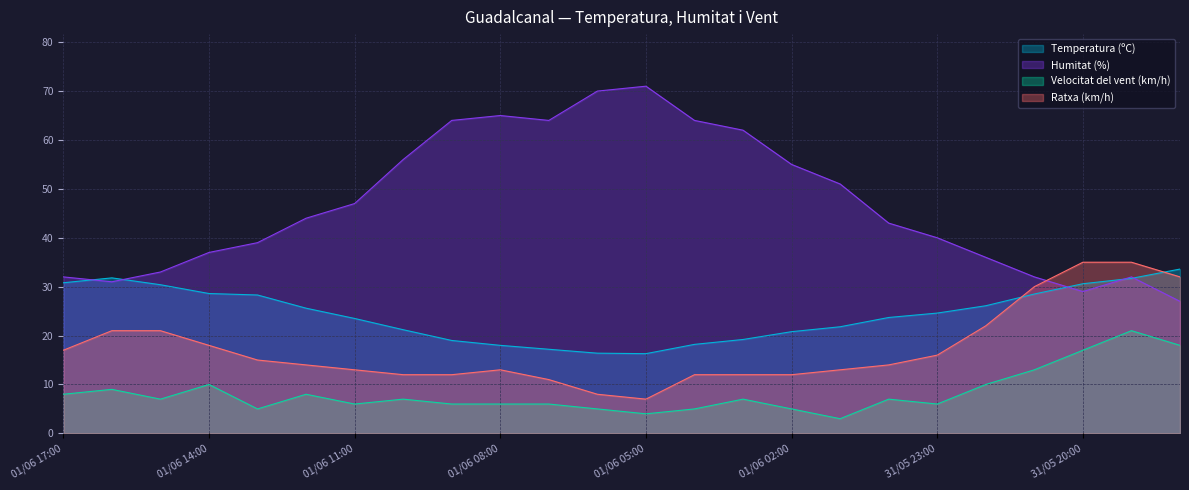

At which label is Temperatura (ºC) closest to 24?

01/06 00:00